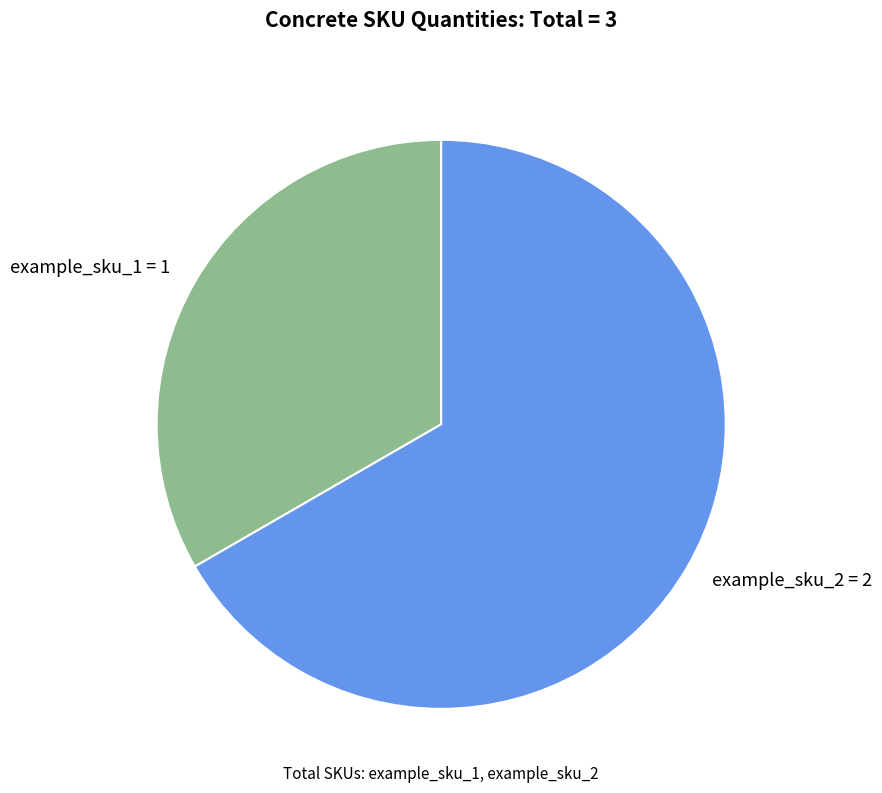

Rank the categories by value from lowest to highest.

example_sku_1, example_sku_2